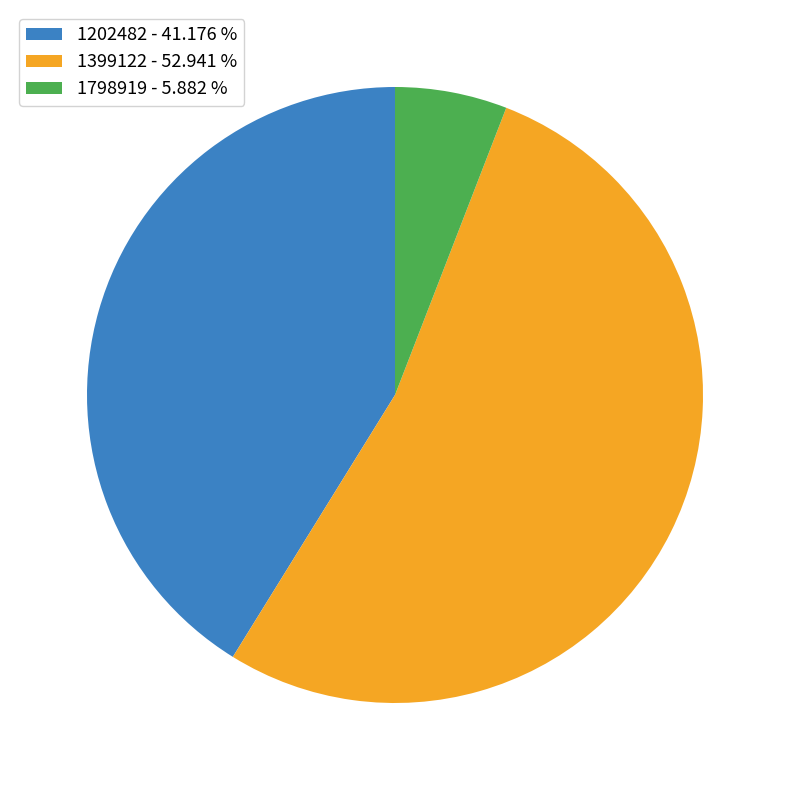

What is the largest slice in the pie chart?

1399122